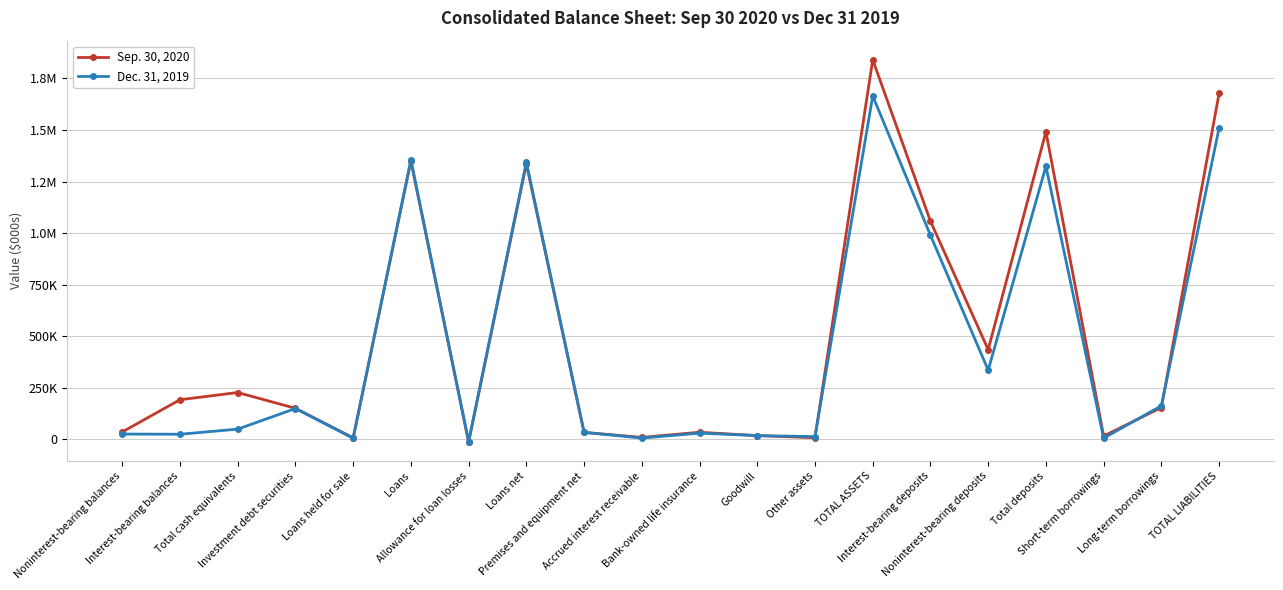

Rank the series by their average value, from lowest to highest.

Dec. 31, 2019, Sep. 30, 2020